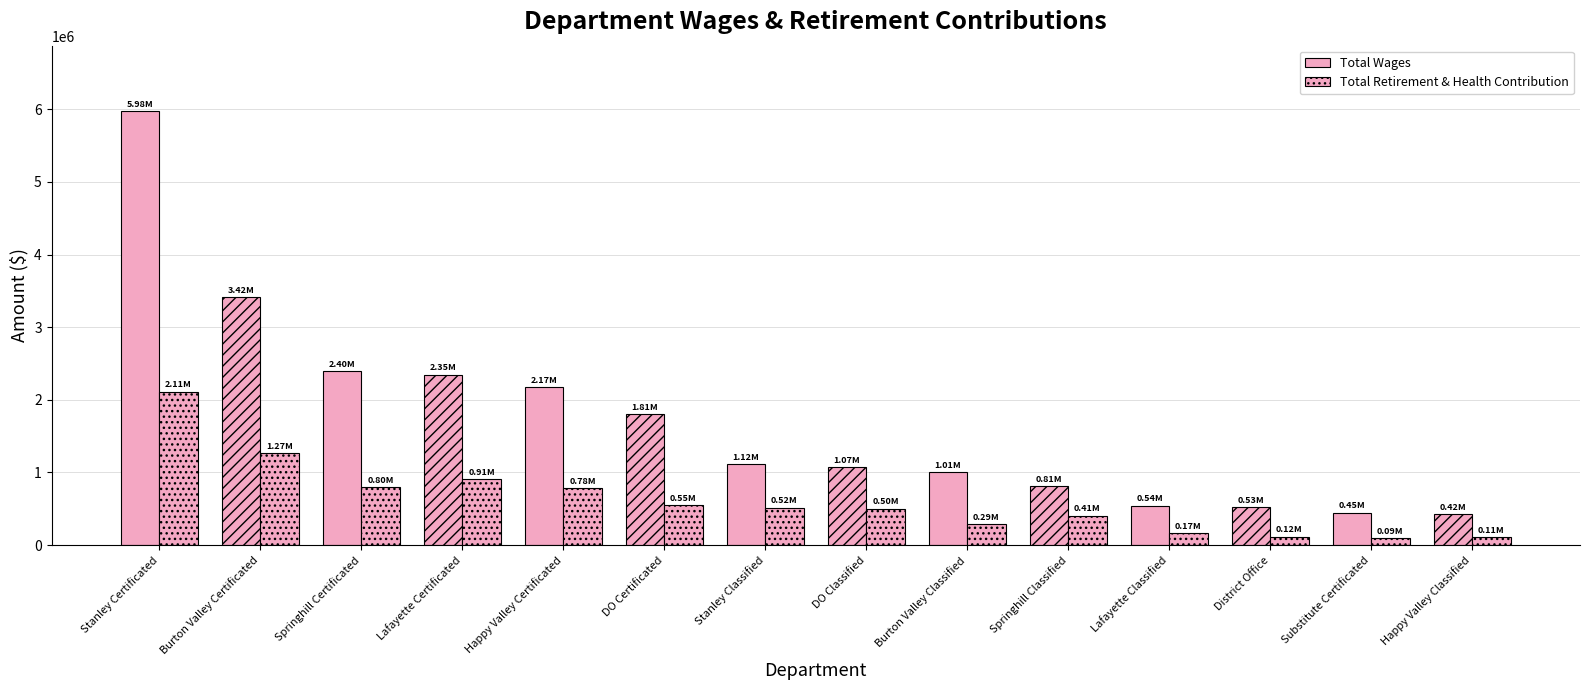

Reading left to right, extract all data points from this chart.

Total Wages: Stanley Certificated=5979817	Burton Valley Certificated=3415519	Springhill Certificated=2399328	Lafayette Certificated=2347739	Happy Valley Certificated=2170307	DO Certificated=1806014	Stanley Classified=1120026	DO Classified=1071989	Burton Valley Classified=1005142	Springhill Classified=810810	Lafayette Classified=543620	District Office=527121	Substitute Certificated=447550	Happy Valley Classified=421586
Total Retirement & Health Contribution: Stanley Certificated=2114079	Burton Valley Certificated=1266966	Springhill Certificated=800391	Lafayette Certificated=913579	Happy Valley Certificated=780022	DO Certificated=546711	Stanley Classified=516924	DO Classified=503092	Burton Valley Classified=293240	Springhill Classified=405800	Lafayette Classified=165199	District Office=116502	Substitute Certificated=92929	Happy Valley Classified=109942